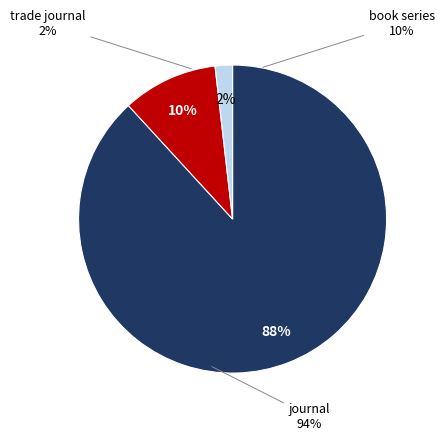

Does trade journal account for over 50% of the chart?

No